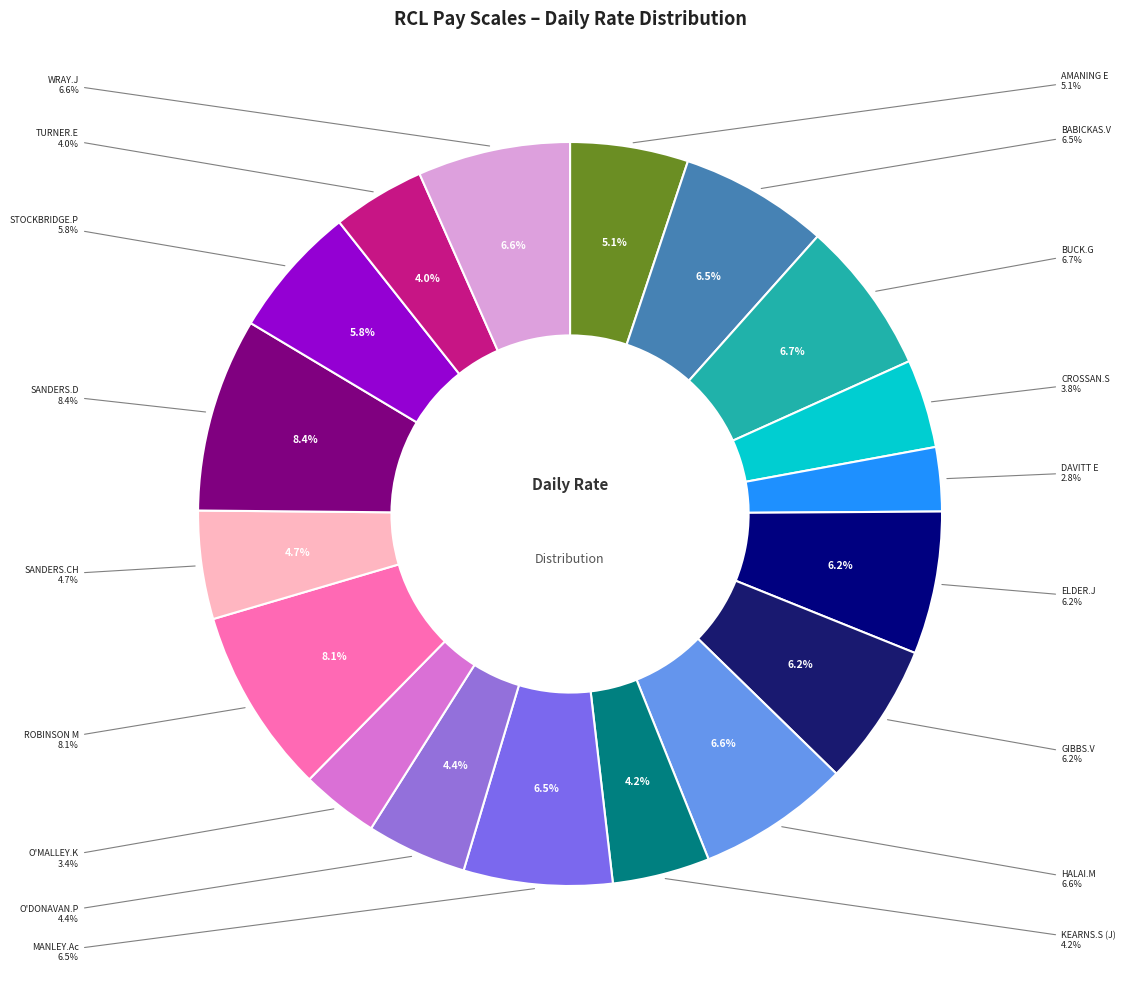

Is STOCKBRIDGE.P the majority of the pie?

No